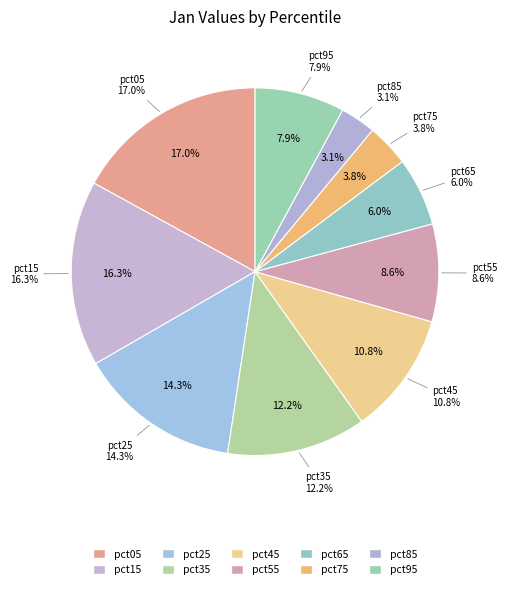

What portion of the pie excludes pct95?

92.1%